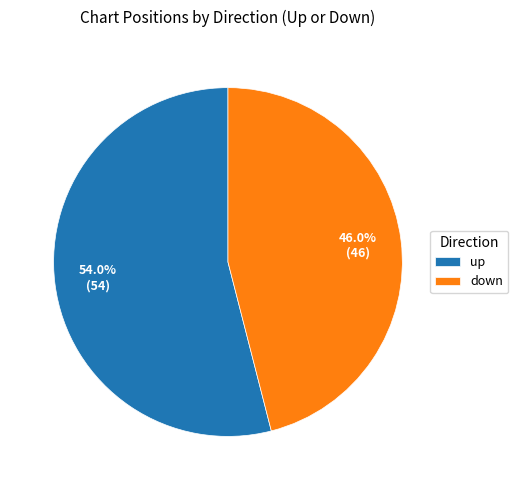

To the nearest percent, what portion does down represent?

46%